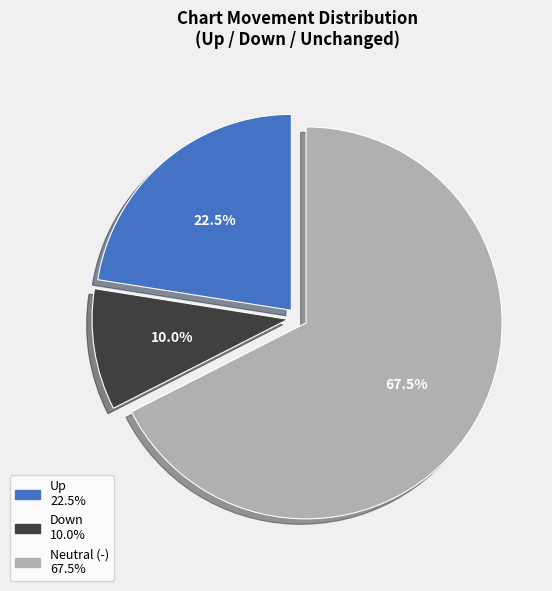

Does any single category account for the majority?

Yes